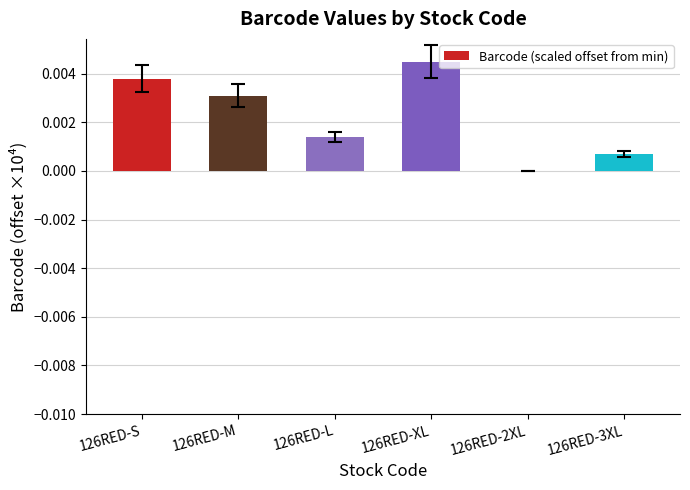

Which label corresponds to the largest value in the chart?

126RED-XL